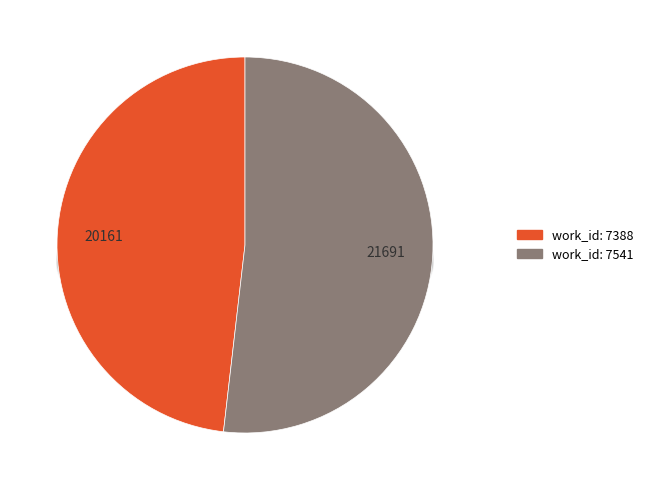

Combined, do 7541 and 7388 account for over 50%?

Yes